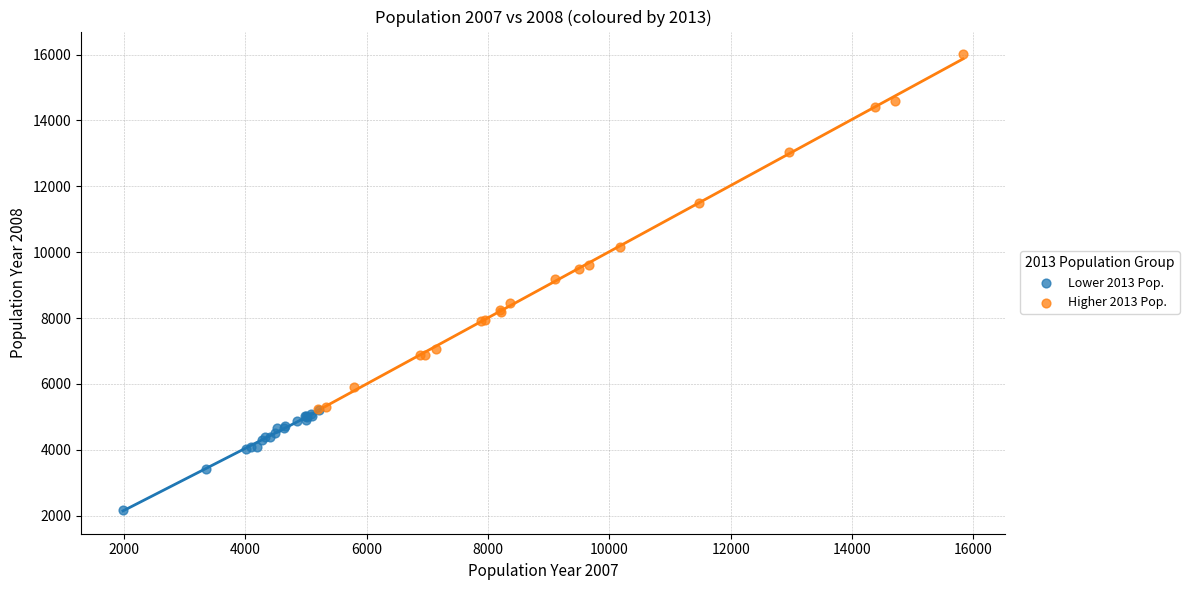

Which series has the widest spread of Y values?

Higher 2013 Pop.